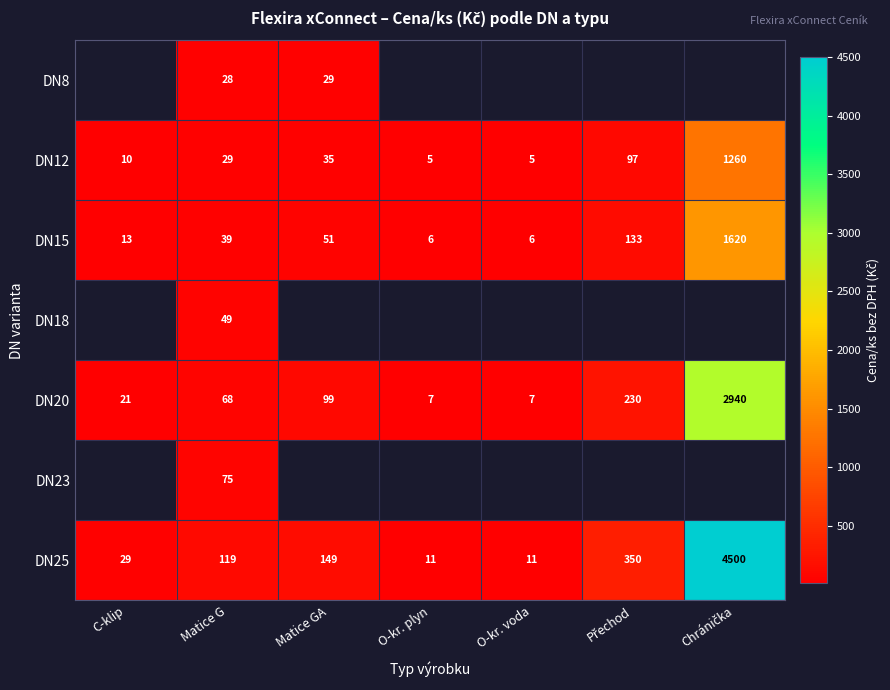

The value of DN8 at Matice GA is 45. True or false?

False